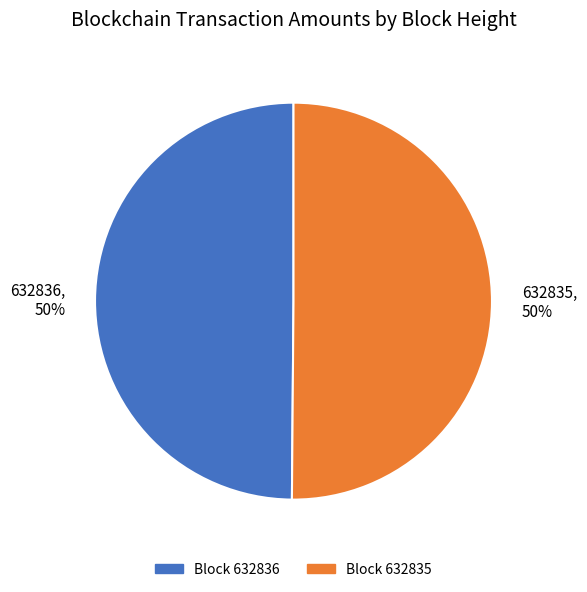

What is the ratio of the value at 632835, 50% to the value at 632836, 50%?

1.0